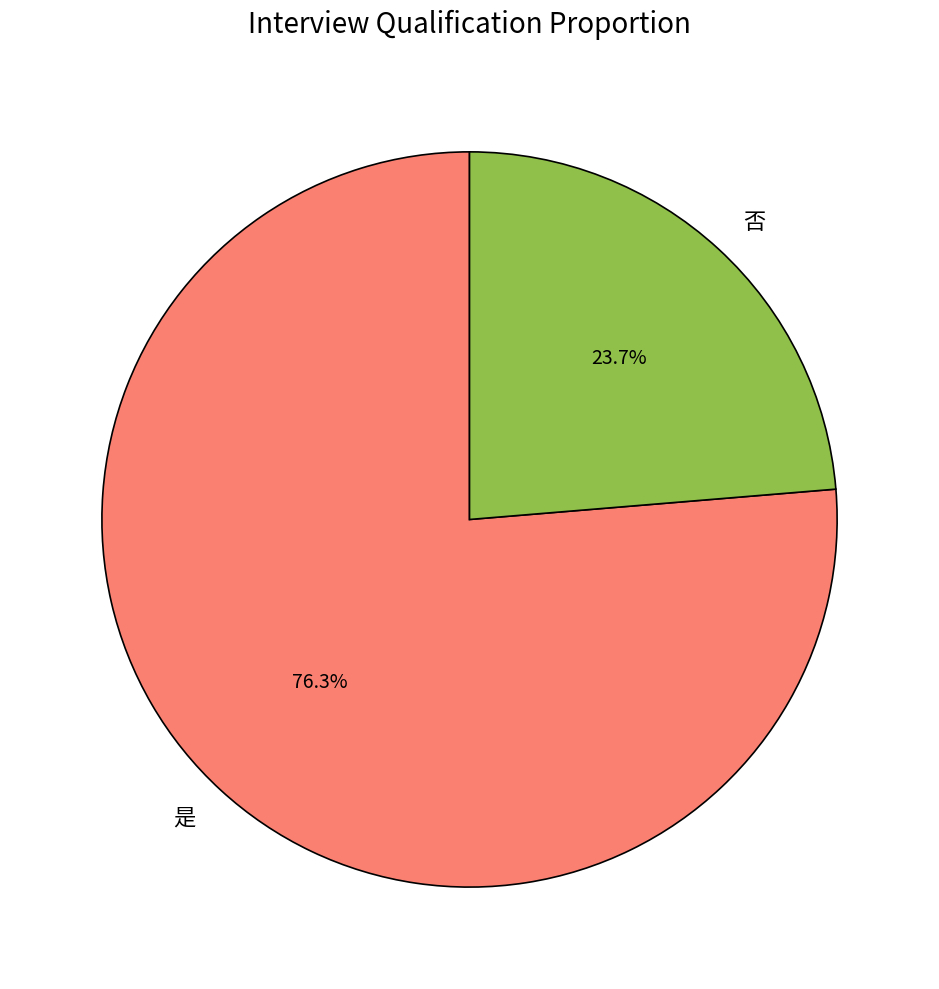

Approximately how many times larger is the value at 否 compared to 是?

0.3